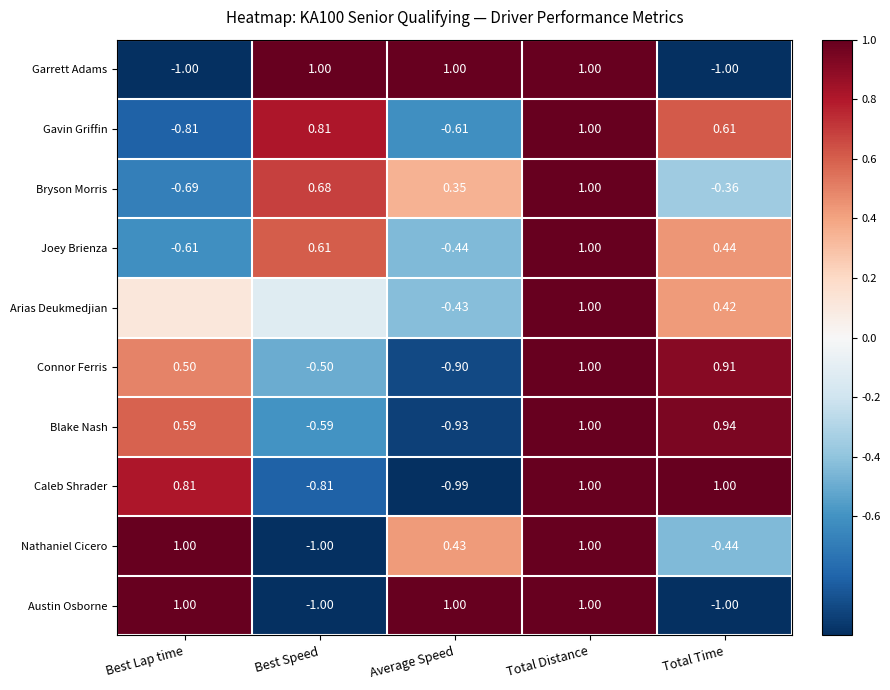

The value of Austin Osborne at Best Speed is -1.5. True or false?

False